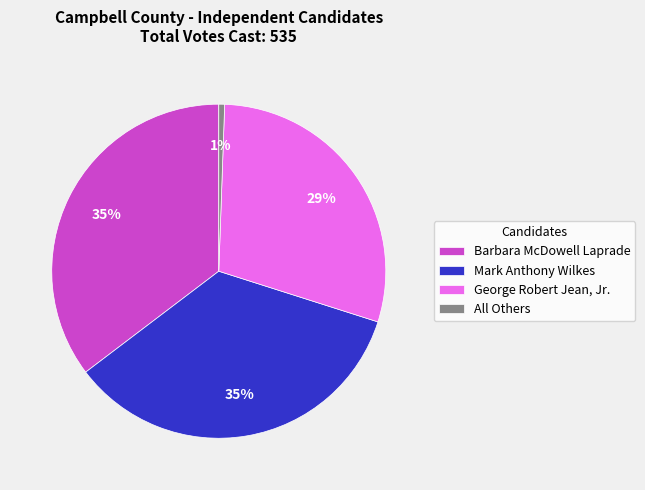

To the nearest percent, what portion does All Others represent?

1%